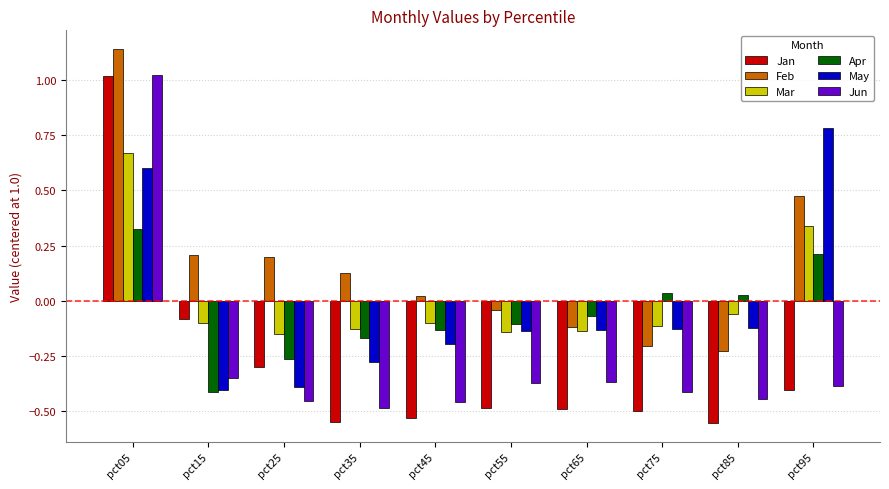

Is the value of Apr at pct55 greater than the value of May at pct15?

Yes